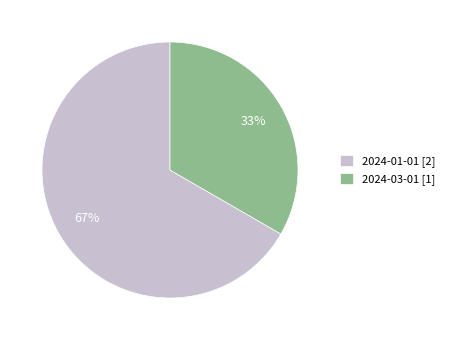

What is the largest slice in the pie chart?

2024-01-01